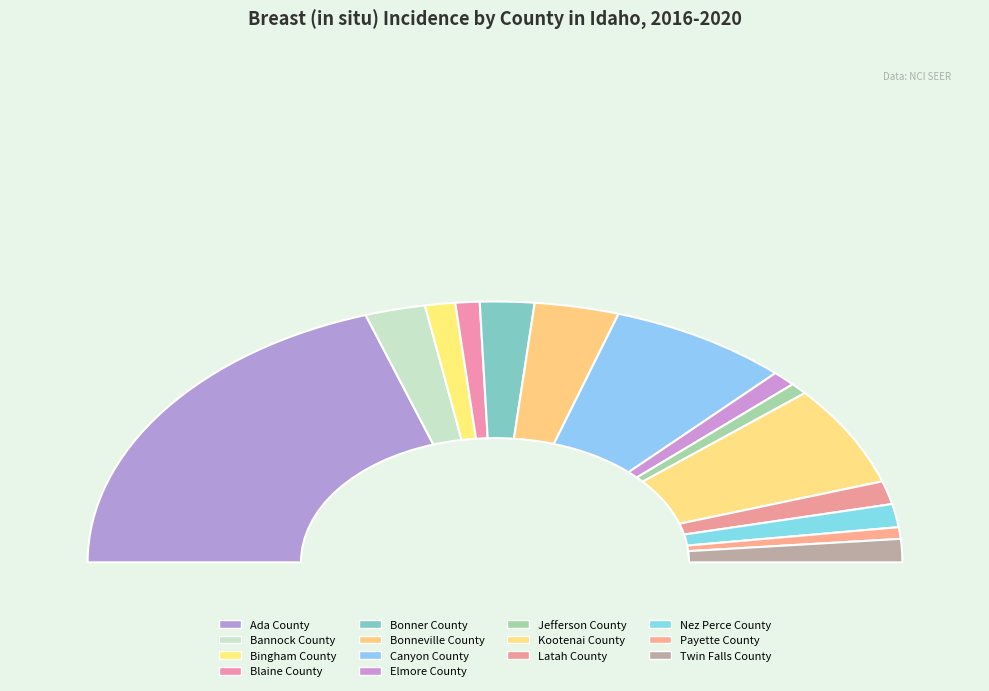

Does Kootenai County account for over 50% of the chart?

No